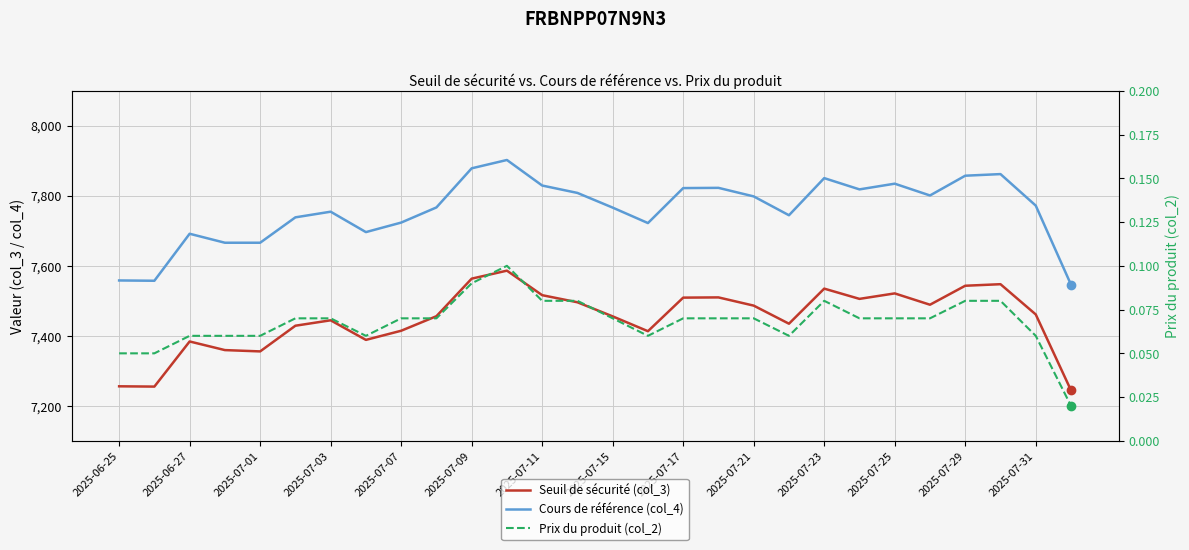

At how many categories does at least one series exceed 2658?

28